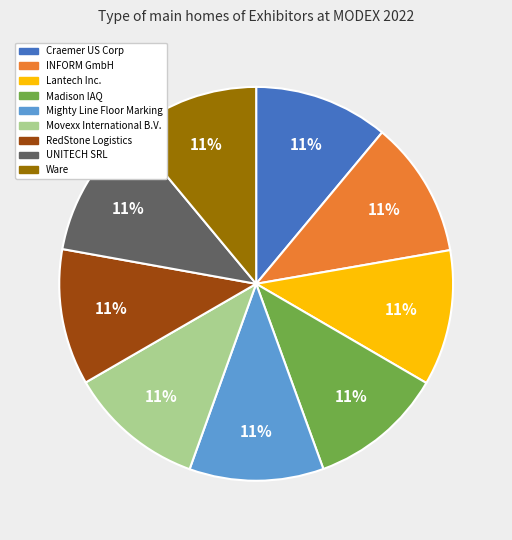

What is the ratio of the value at Ware to the value at Lantech Inc.?

1.0